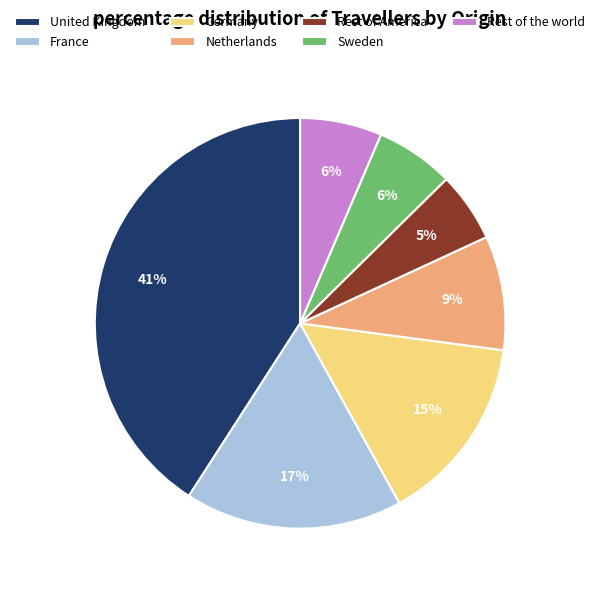

Is the sum of Rest of America and Netherlands greater than half?

No